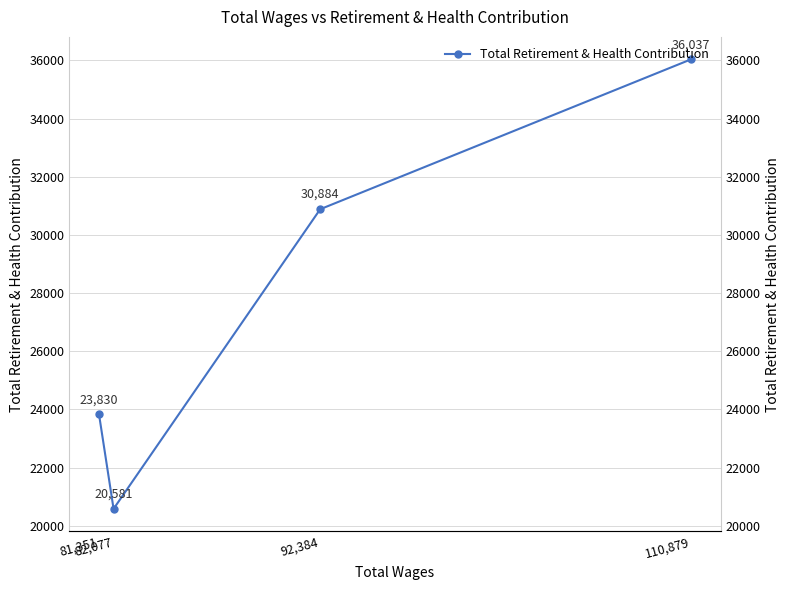

What is the difference between the values at 92,384 and 81,351?

7054